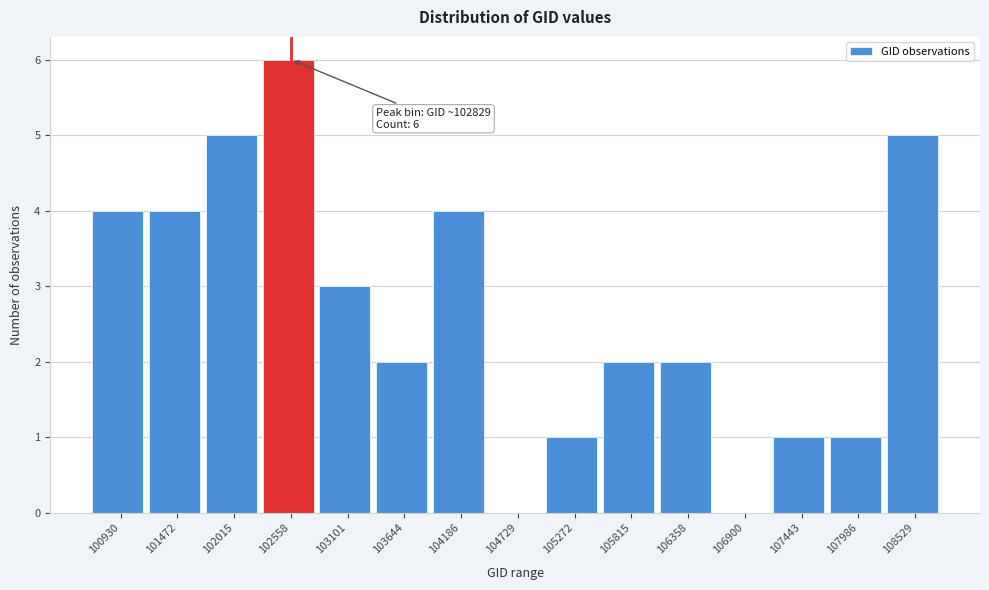

Reading right to left, extract all data points from this chart.

108529=5	107986=1	107443=1	106900=0	106358=2	105815=2	105272=1	104729=0	104186=4	103644=2	103101=3	102558=6	102015=5	101472=4	100930=4